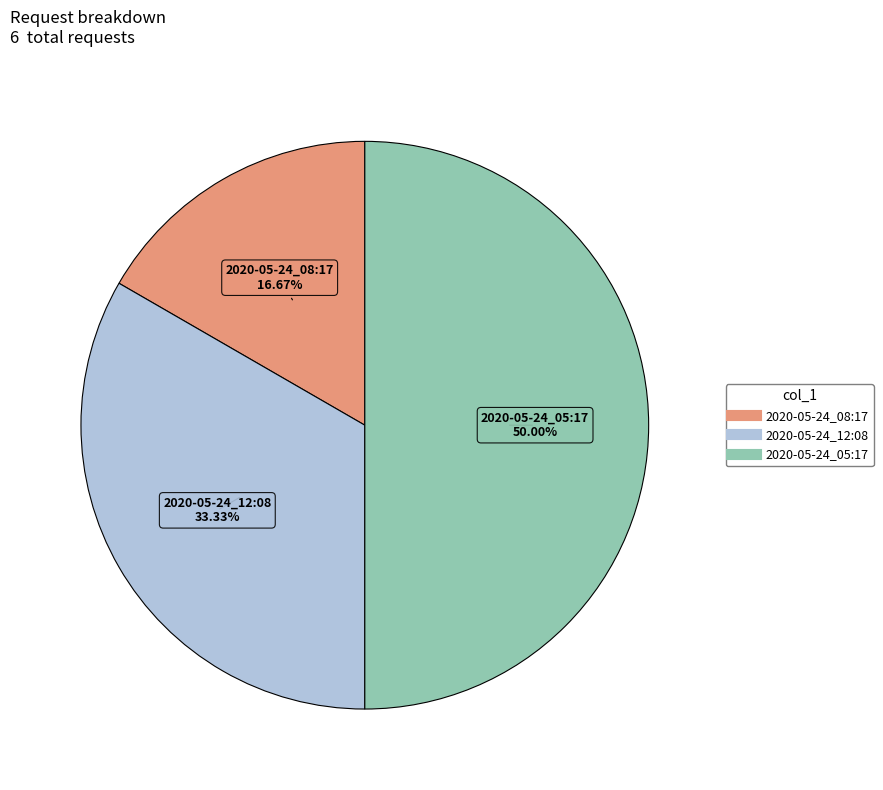

Which has a higher value, 2020-05-24_05:17 or 2020-05-24_12:08?

2020-05-24_05:17